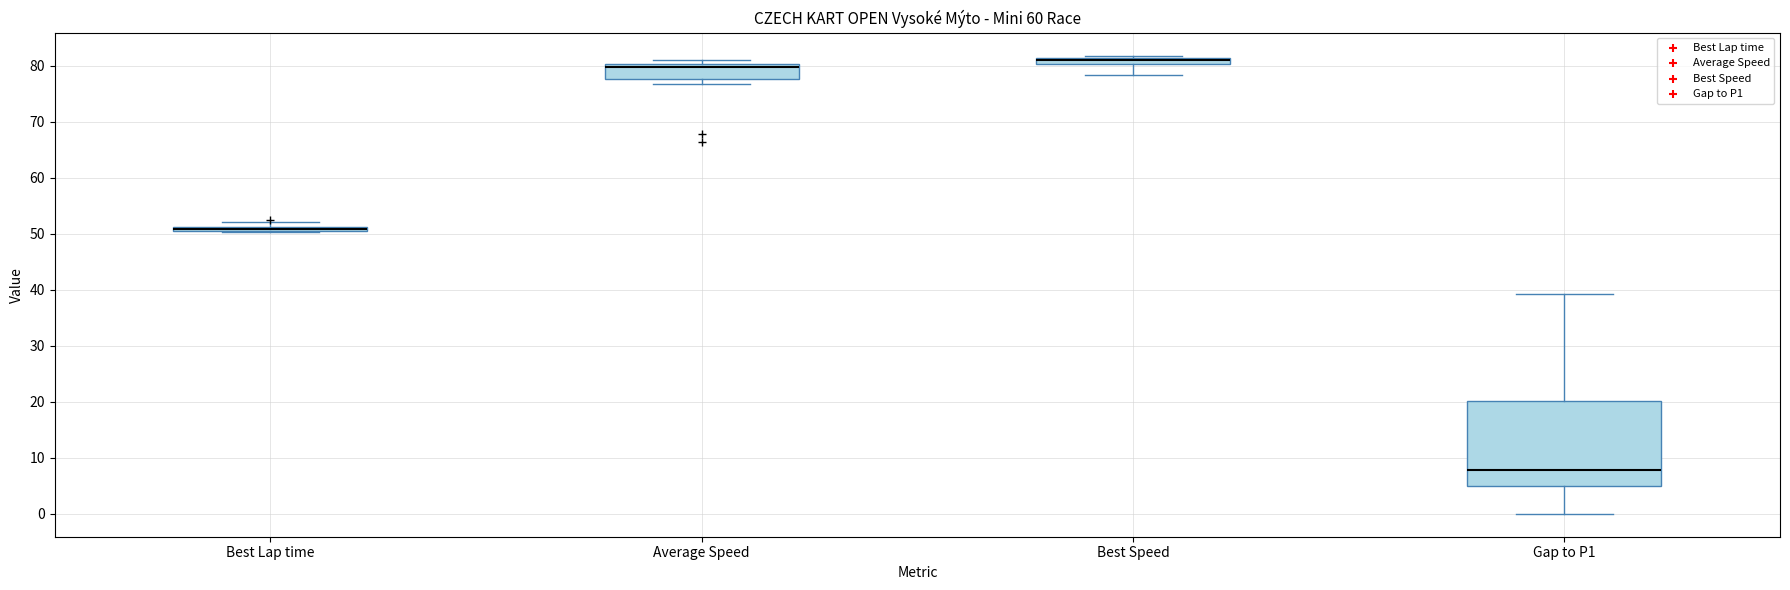

Where is the upper edge of the box for Gap to P1 on the y-axis? The values are not printed on the chart, so give them approximately, as read against the axis.

20